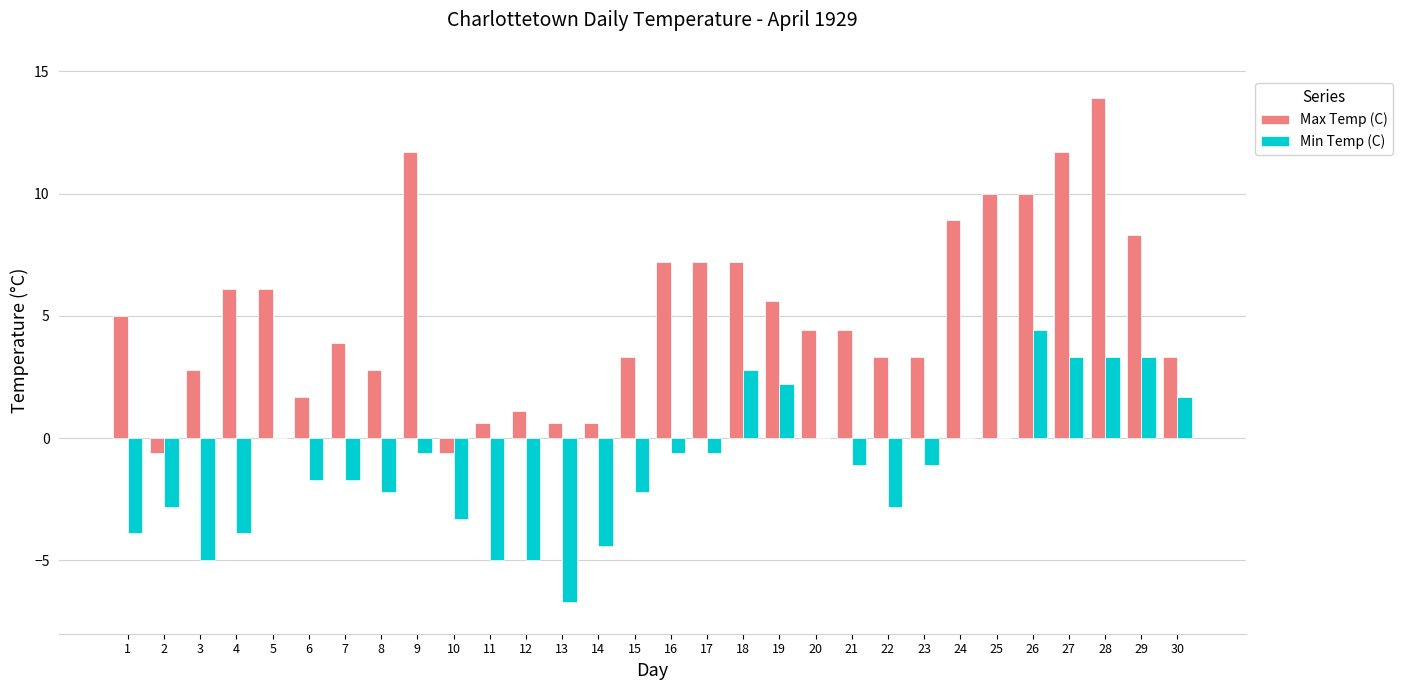

Are the bars grouped side by side (vs. stacked)?

Yes